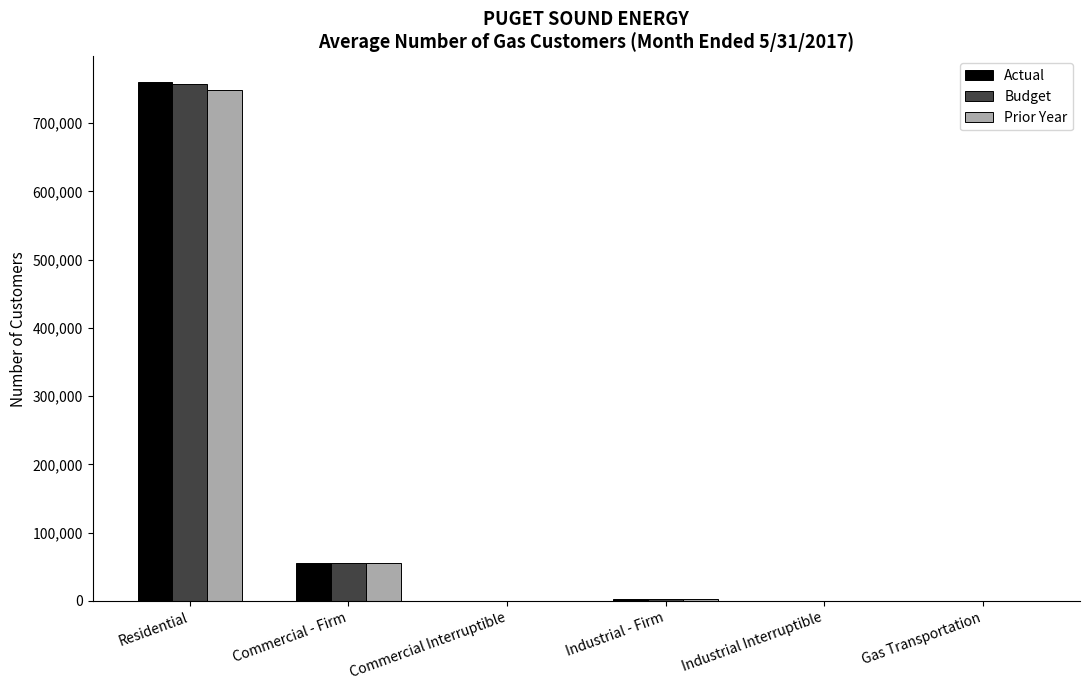

Where does the Budget series first go above 2347?

Residential